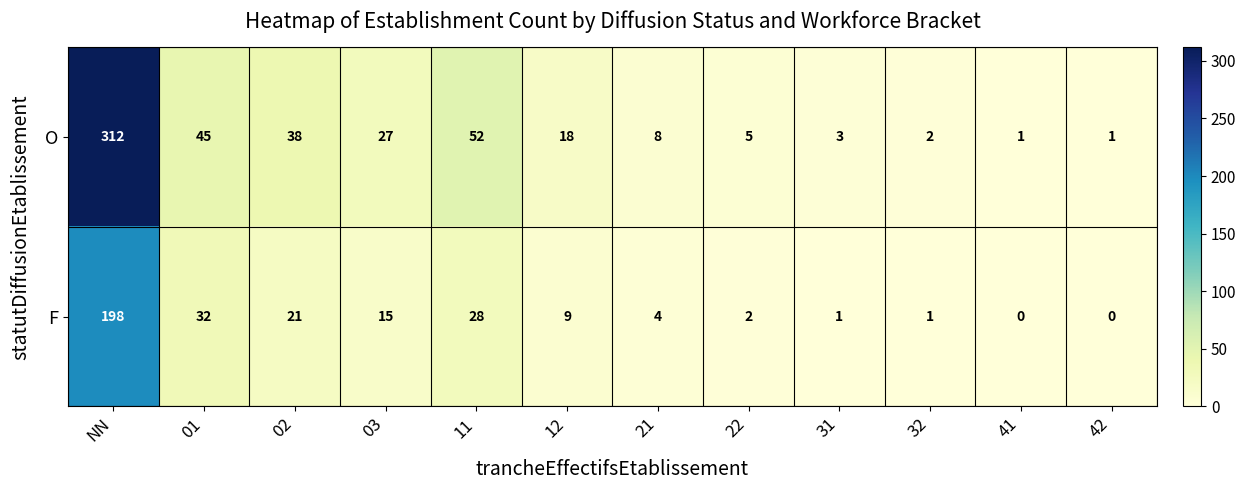

Reading left to right, what are all the values shown in this chart?

O: 312	45	38	27	52	18	8	5	3	2	1	1
F: 198	32	21	15	28	9	4	2	1	1	0	0